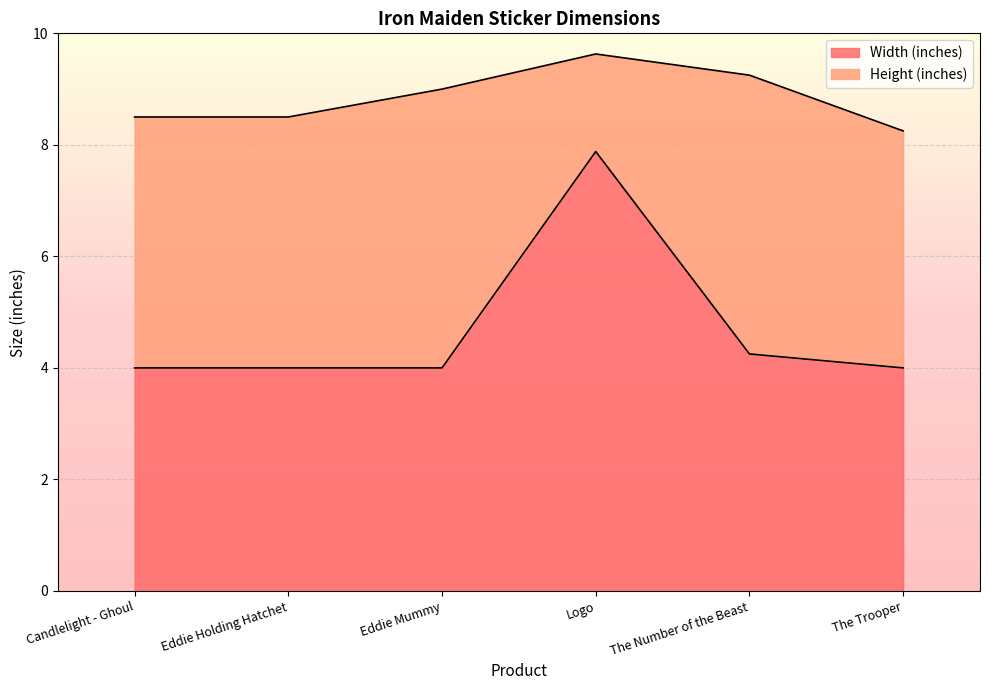

Between The Trooper and The Number of the Beast, which is larger?

The Number of the Beast